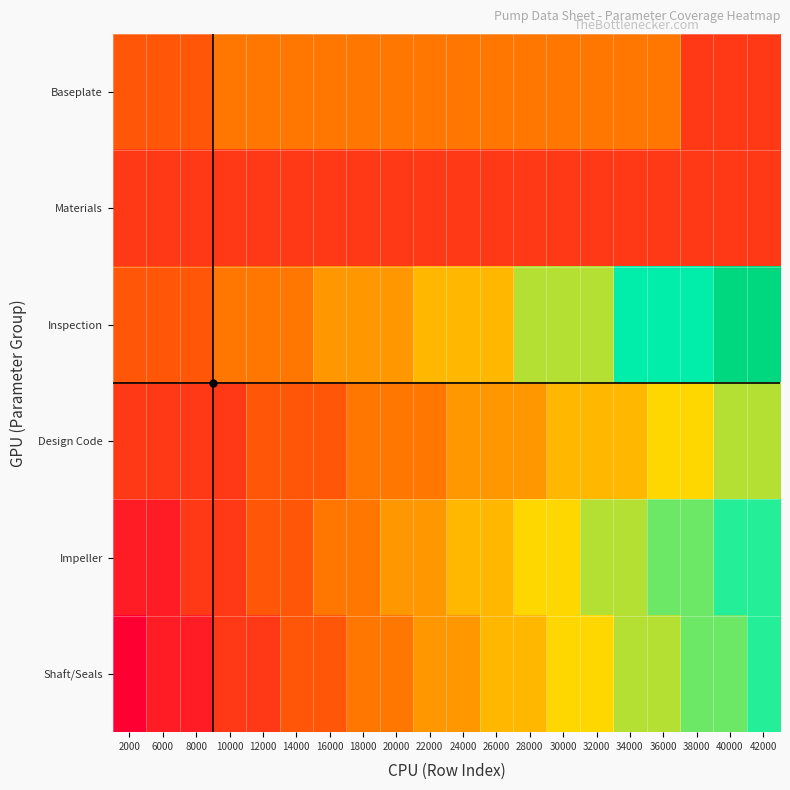

Reading left to right, transcribe all the data shown in this chart.

Baseplate: 2000=0.2	6000=0.2	8000=0.2	10000=0.3	12000=0.3	14000=0.3	16000=0.3	18000=0.3	20000=0.3	22000=0.3	24000=0.3	26000=0.3	28000=0.3	30000=0.3	32000=0.3	34000=0.3	36000=0.3	38000=0.1	40000=0.1	42000=0.1
Materials: 2000=0.1	6000=0.1	8000=0.1	10000=0.1	12000=0.1	14000=0.1	16000=0.1	18000=0.1	20000=0.1	22000=0.1	24000=0.1	26000=0.1	28000=0.1	30000=0.1	32000=0.1	34000=0.1	36000=0.1	38000=0.1	40000=0.1	42000=0.1
Inspection: 2000=0.2	6000=0.2	8000=0.2	10000=0.3	12000=0.3	14000=0.3	16000=0.4	18000=0.4	20000=0.4	22000=0.4	24000=0.4	26000=0.4	28000=0.6	30000=0.6	32000=0.6	34000=0.8	36000=0.8	38000=0.8	40000=1.0	42000=1.0
Design Code: 2000=0.1	6000=0.1	8000=0.1	10000=0.1	12000=0.2	14000=0.2	16000=0.2	18000=0.3	20000=0.3	22000=0.3	24000=0.4	26000=0.4	28000=0.4	30000=0.4	32000=0.4	34000=0.4	36000=0.5	38000=0.5	40000=0.6	42000=0.6
Impeller: 2000=0.1	6000=0.1	8000=0.1	10000=0.1	12000=0.2	14000=0.2	16000=0.3	18000=0.3	20000=0.4	22000=0.4	24000=0.4	26000=0.4	28000=0.5	30000=0.5	32000=0.6	34000=0.6	36000=0.6	38000=0.6	40000=0.7	42000=0.7
Shaft/Seals: 2000=0.0	6000=0.1	8000=0.1	10000=0.1	12000=0.1	14000=0.2	16000=0.2	18000=0.3	20000=0.3	22000=0.4	24000=0.4	26000=0.4	28000=0.4	30000=0.5	32000=0.5	34000=0.6	36000=0.6	38000=0.6	40000=0.6	42000=0.7